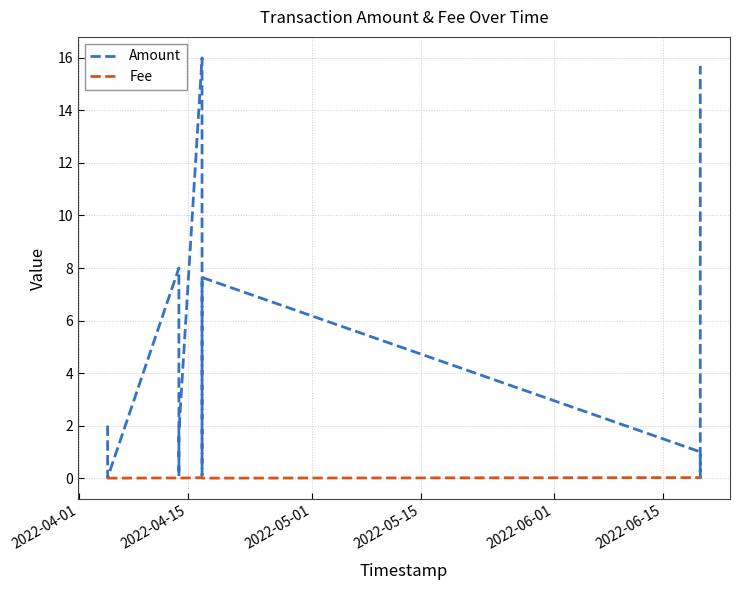

Reading right to left, list all the values displayed in this chart.

Amount: 15.7	0.0	1.0	7.6	0.2	0.1	16.0	1.8	0.1	8.0	0.0	2.0
Fee: 0.0	0.0	0.0	0.0	0.0	0.0	0.0	0.0	0.0	0.0	0.0	0.0